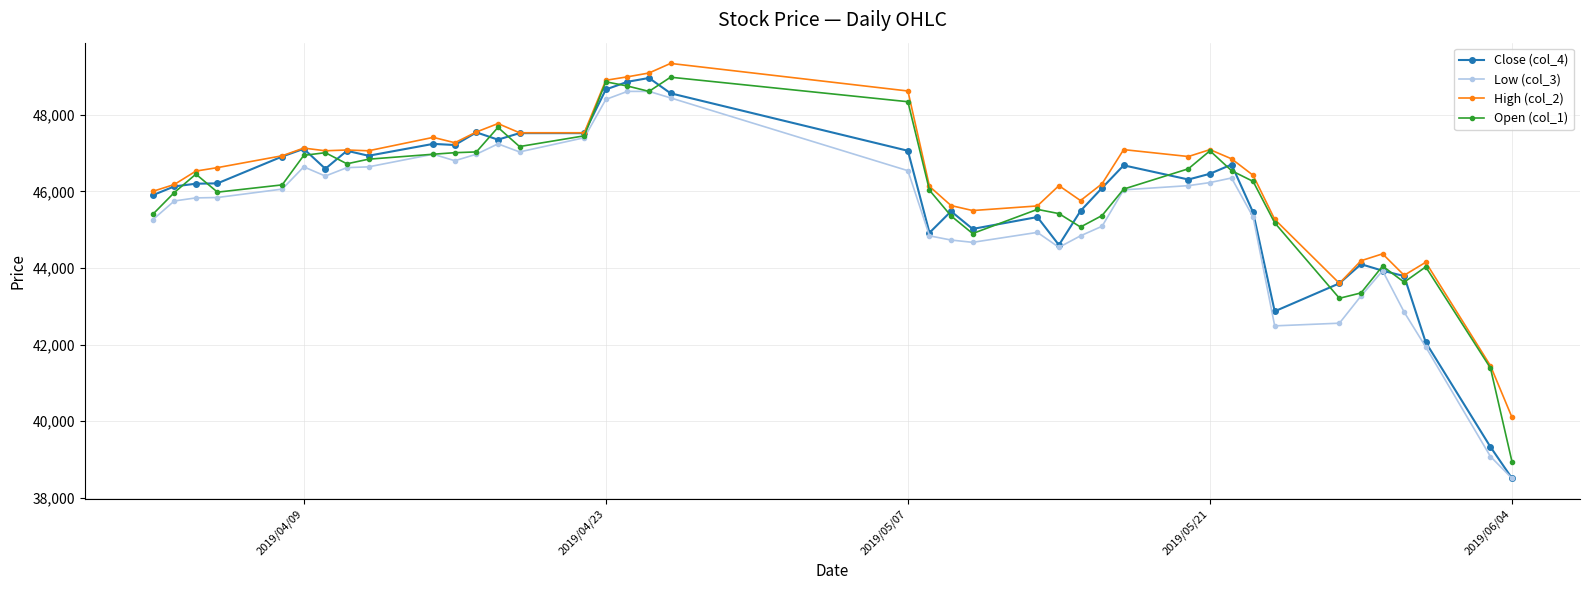

What is the smallest value displayed?

38510